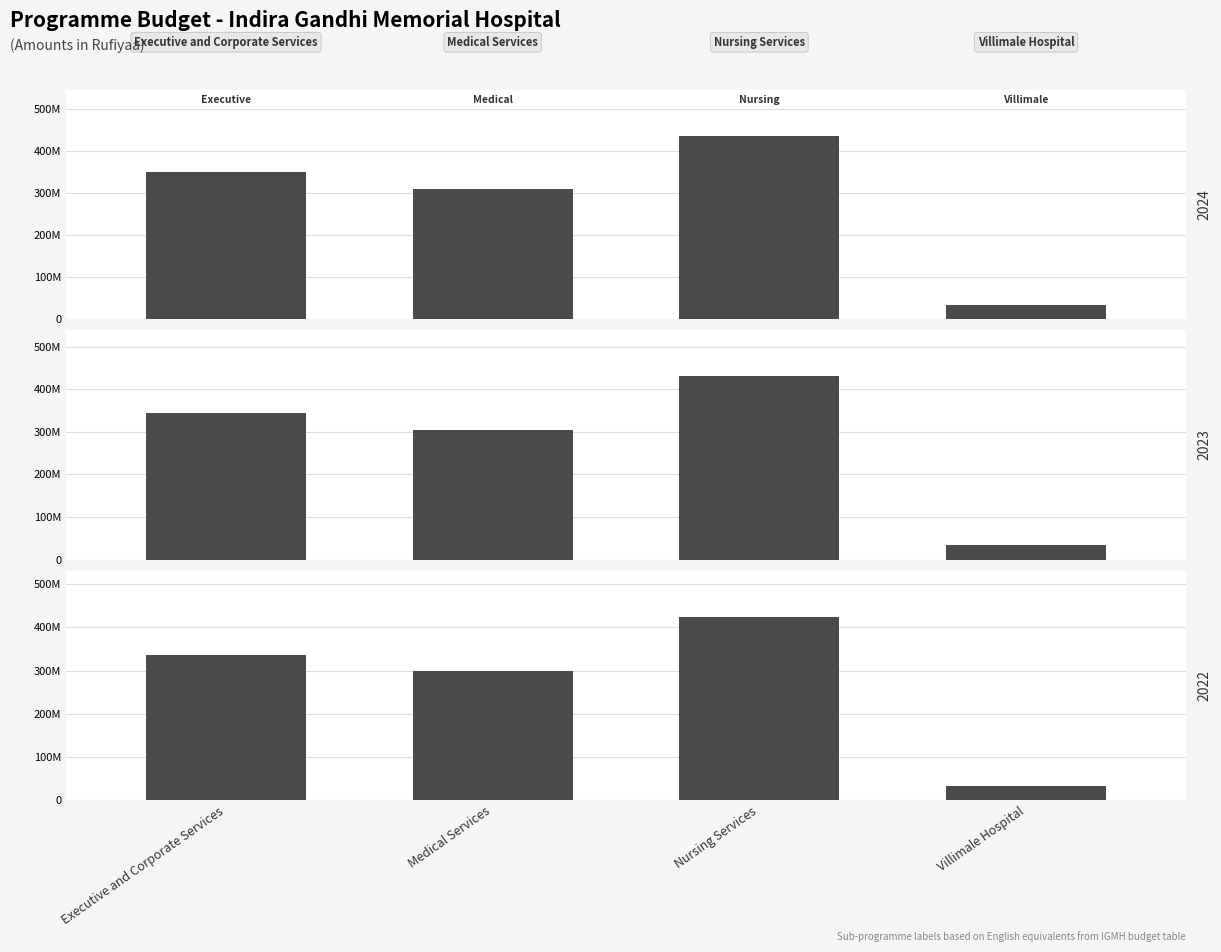

What are all the series names shown in the legend?

2024, 2023, 2022